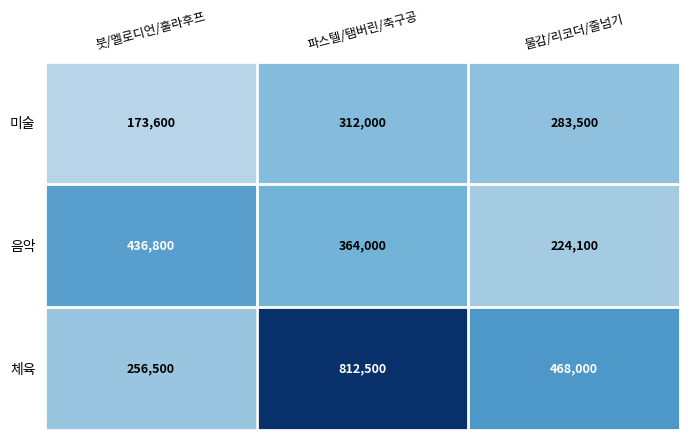

True or false: 음악 has a value of 436800 at 붓/멜로디언/훌라후프.

True